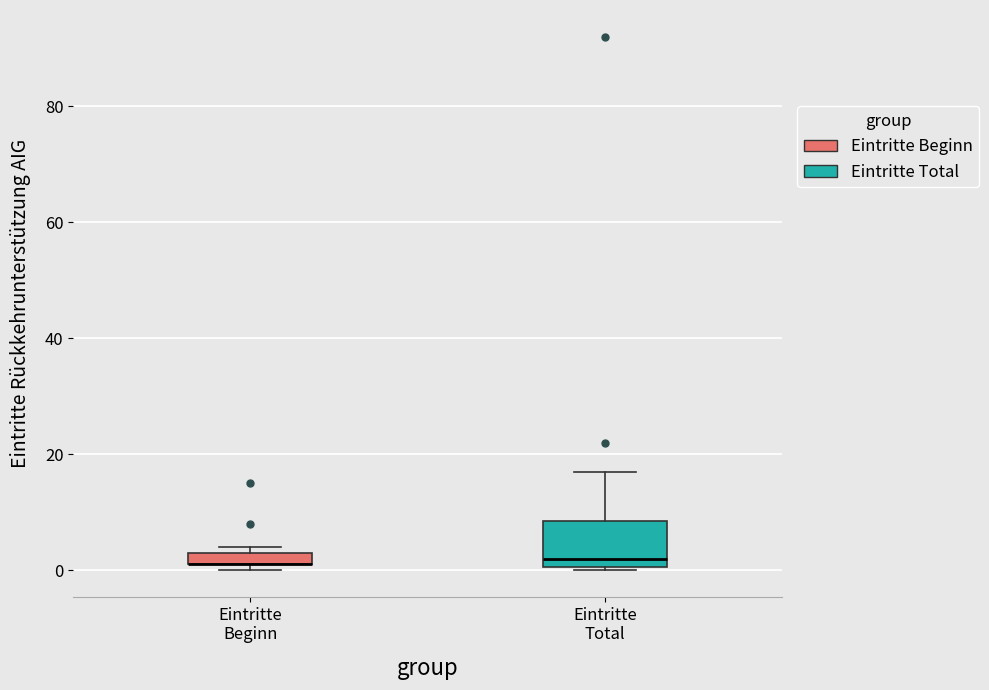

Where does the upper whisker of the box for Eintritte Total end on the y-axis? The values are not printed on the chart, so give them approximately, as read against the axis.

18